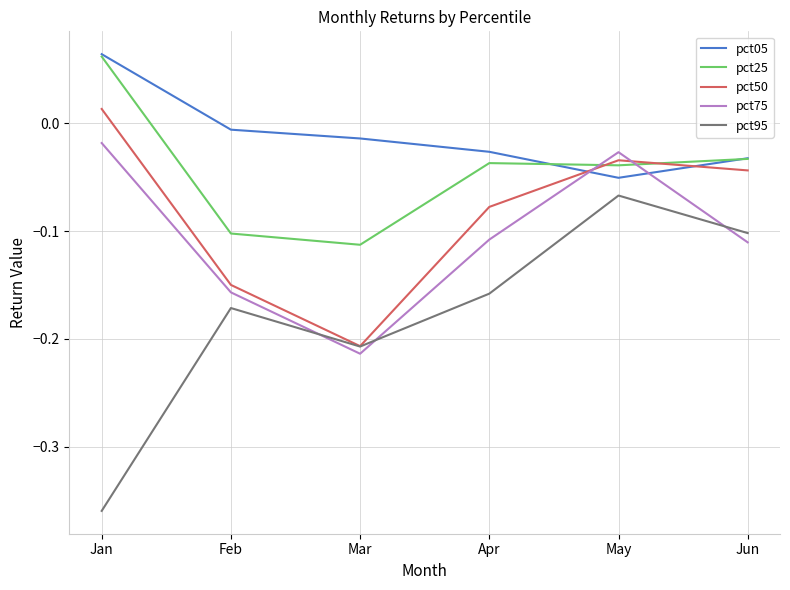

Which series has the largest total across all categories?

pct05